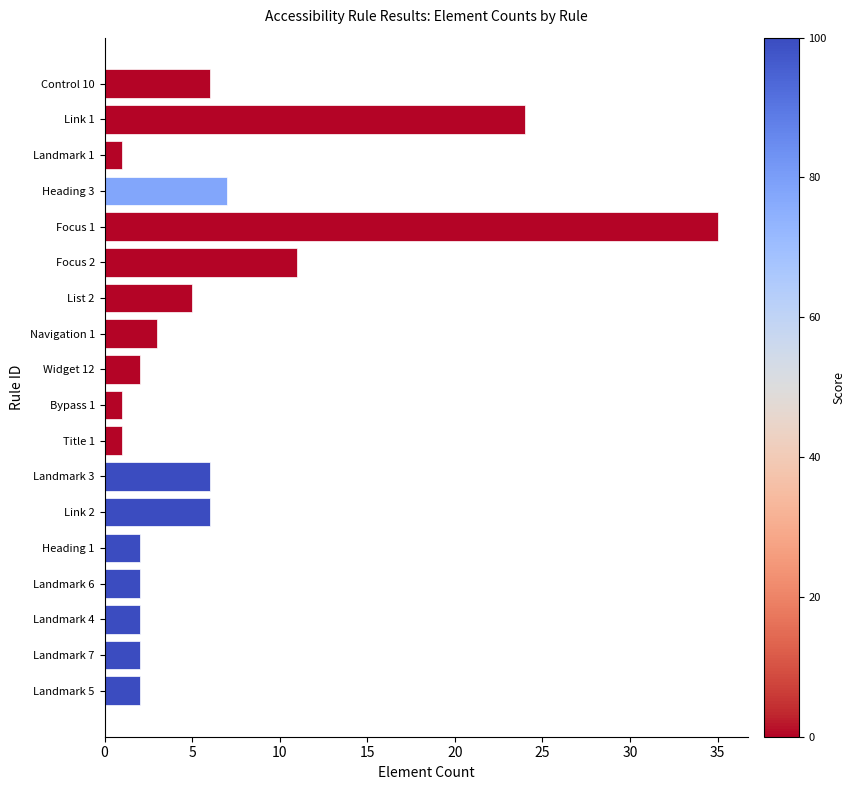

At which label is the value closest to 18?

Link 1